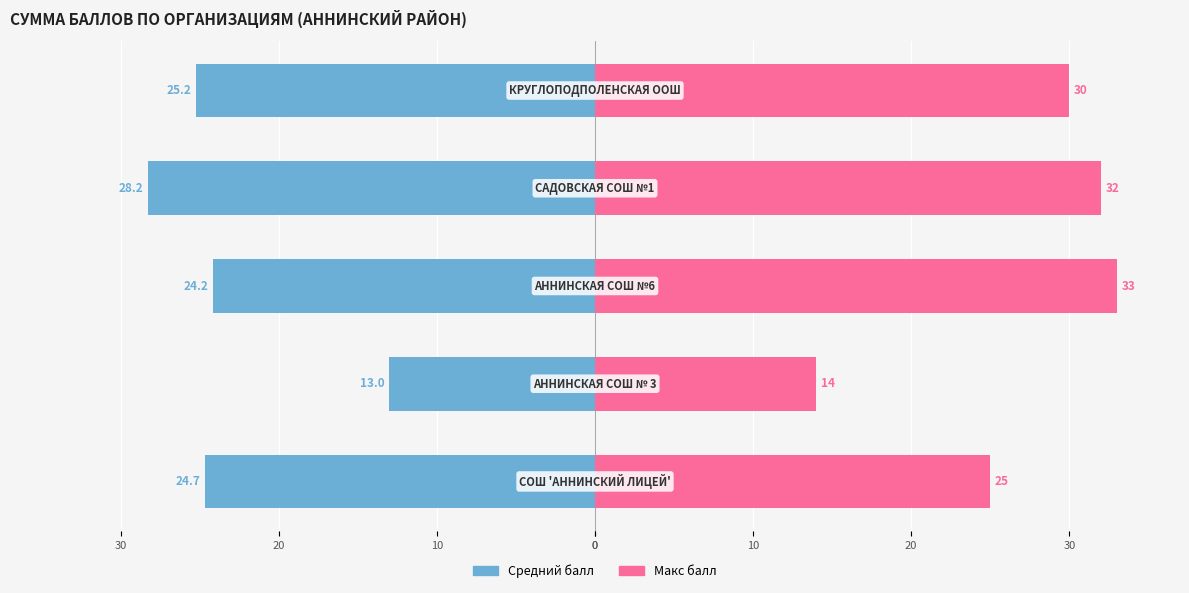

Reading left to right, what are all the values shown in this chart?

Средний балл: -24.7	-13.0	-24.2	-28.2	-25.2
Макс балл: 25.0	14.0	33.0	32.0	30.0